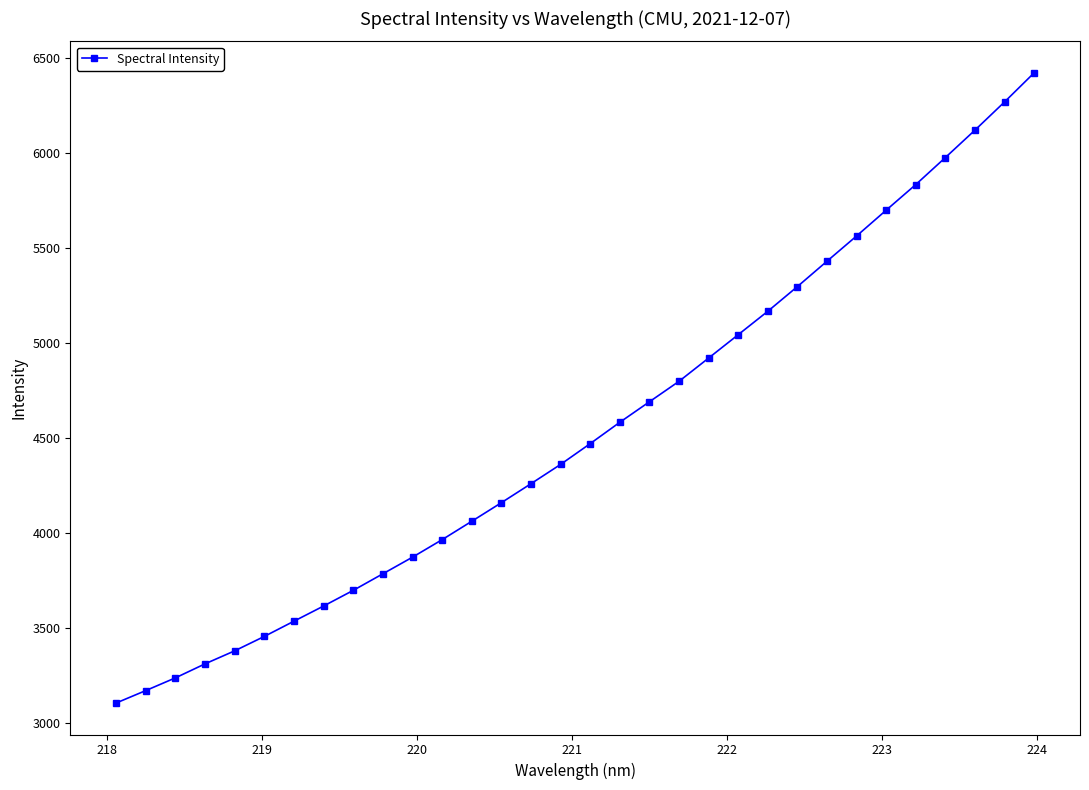

What is the minimum value shown in the chart?

3104.2